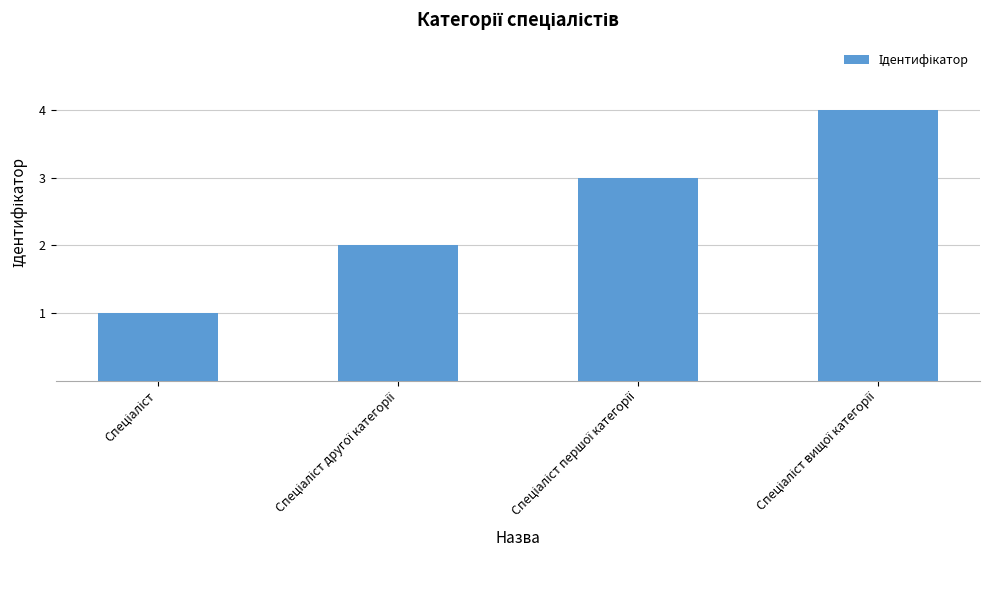

What is the greatest value displayed?

4